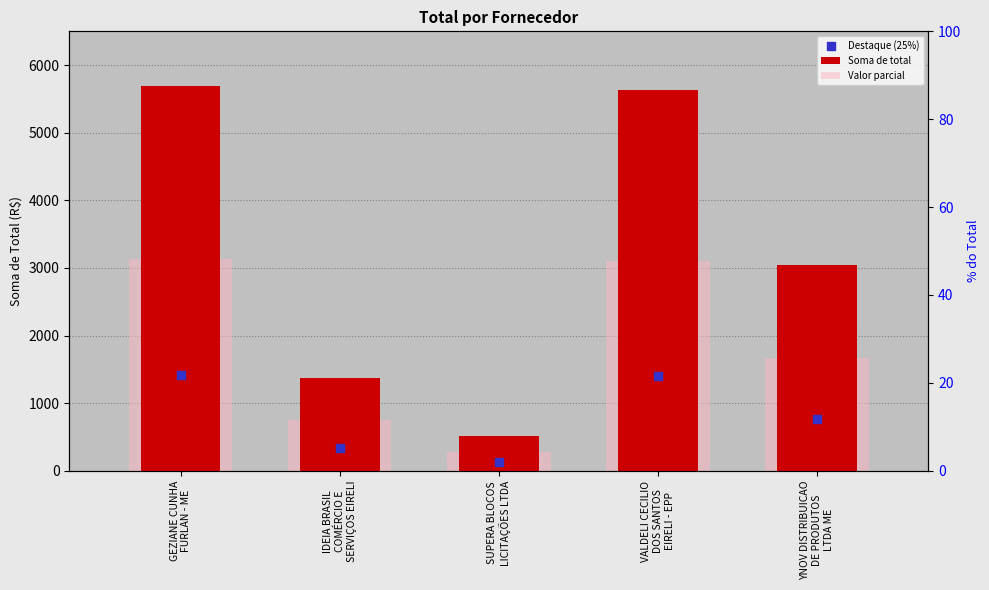

At how many categories does at least one series exceed 1805?

3